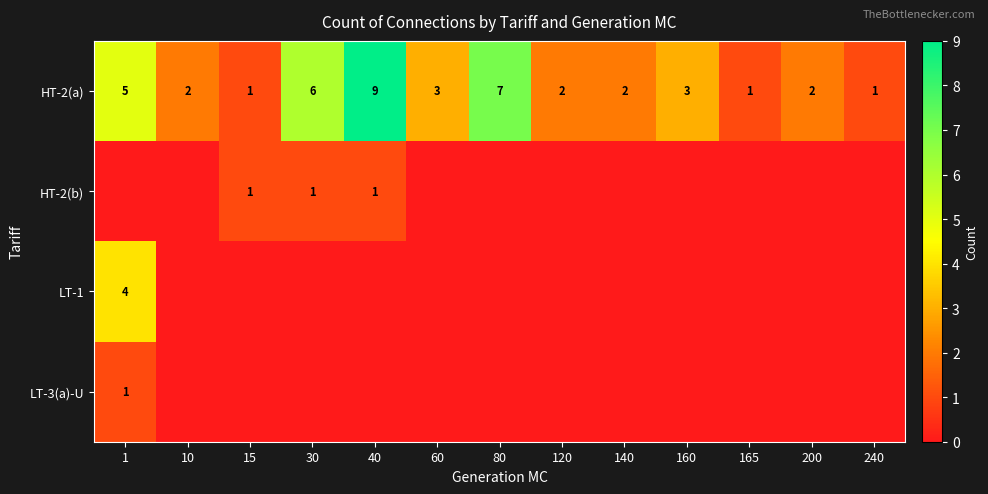

How many data points in HT-2(a) are less than 2?

3